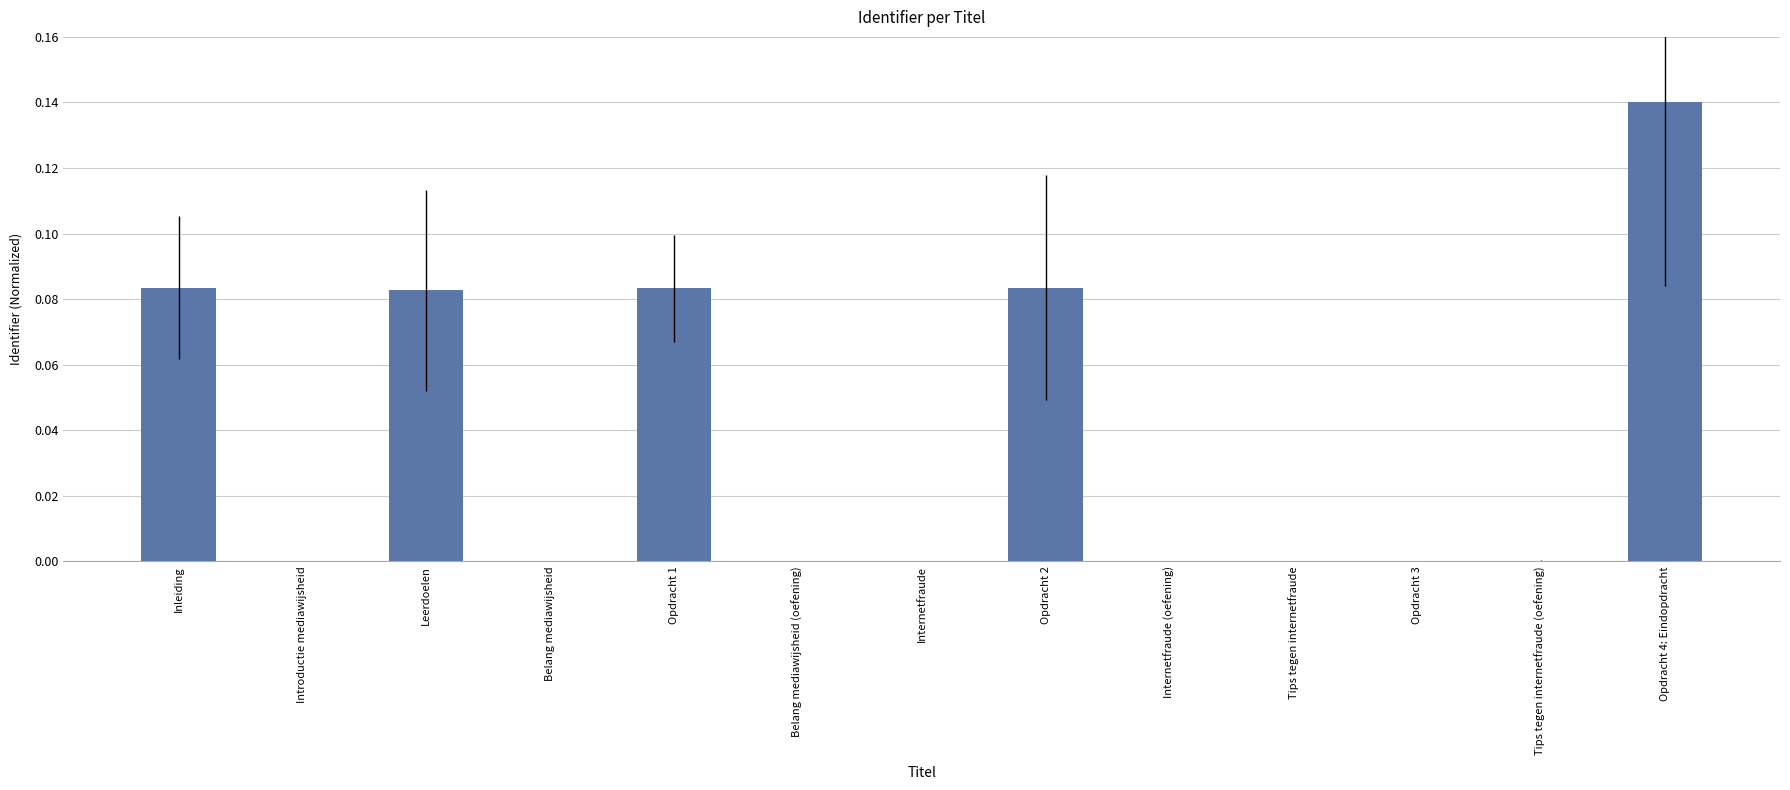

True or false: the data shows 0.0 at Tips tegen internetfraude (oefening).

True